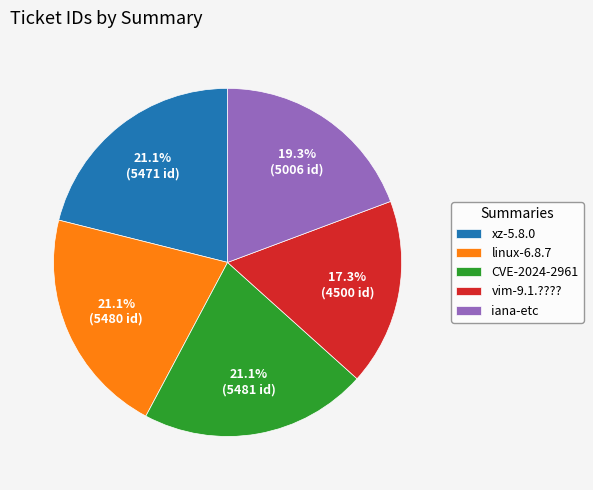

What percentage is the linux-6.8.7 slice, to the nearest percent?

21%